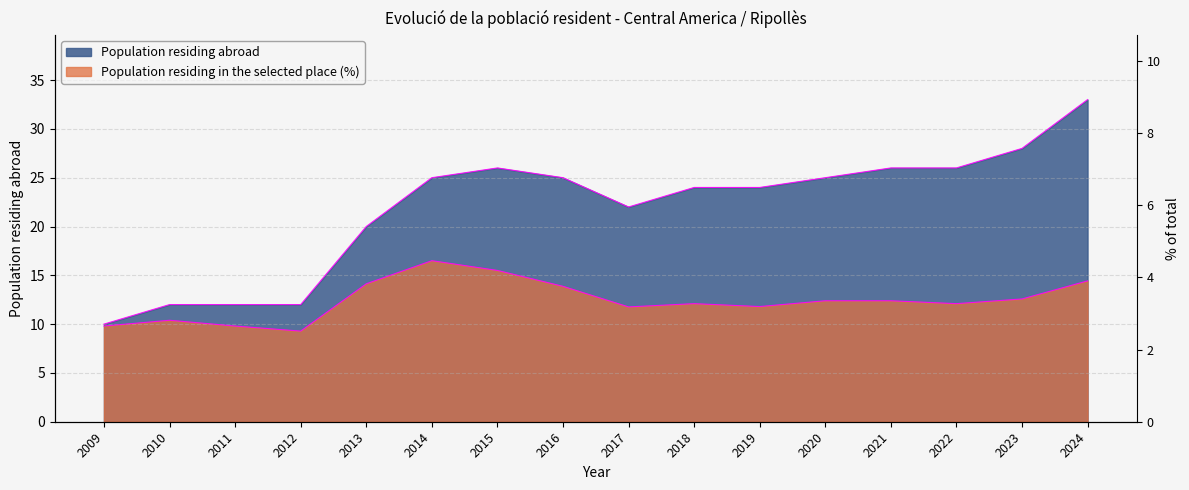

What is the maximum value shown in the chart?

33.0